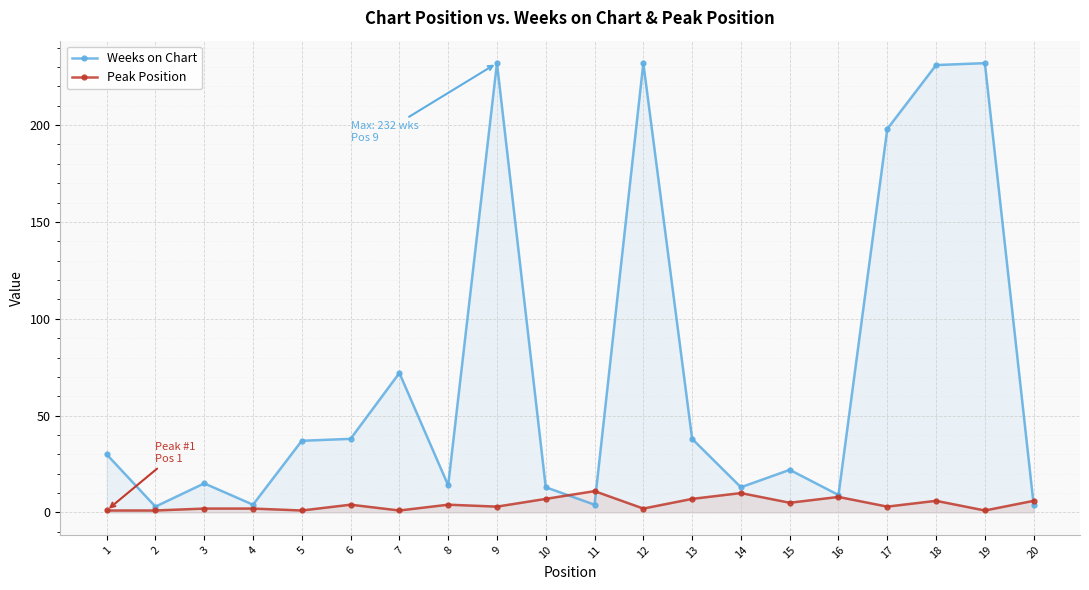

What is the sum of all Peak Position values?

85